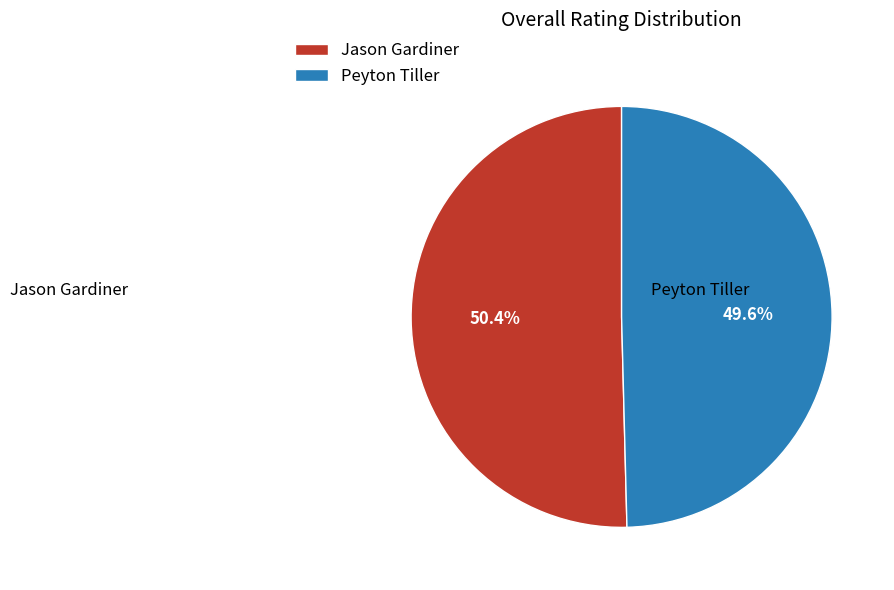

Which category has the smallest portion of the pie?

Peyton Tiller